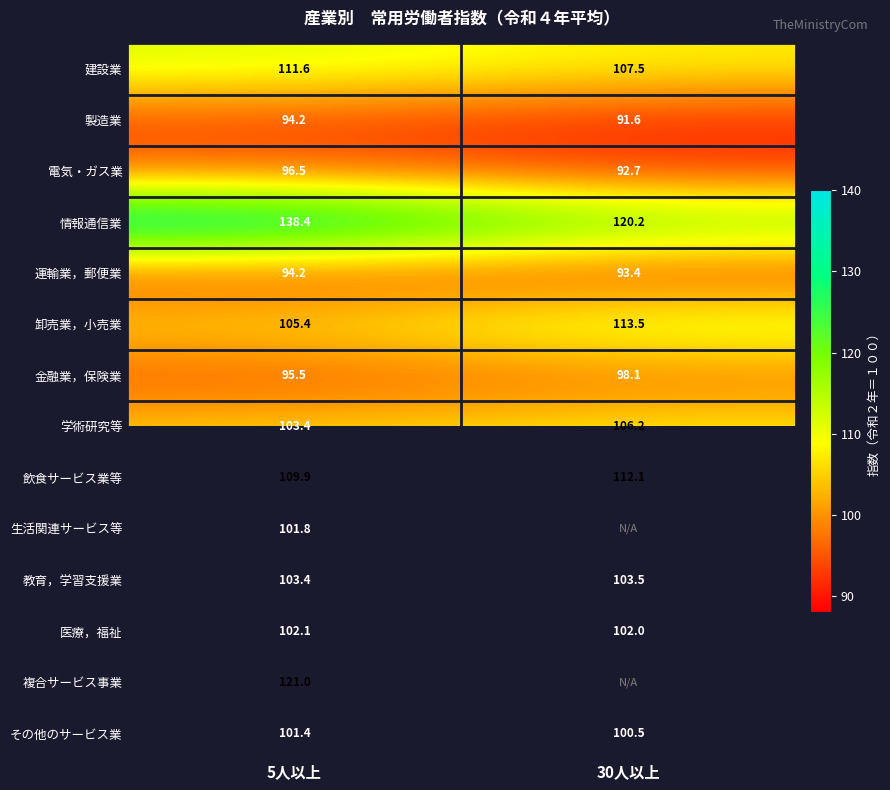

Count the number of categories in the chart.

2